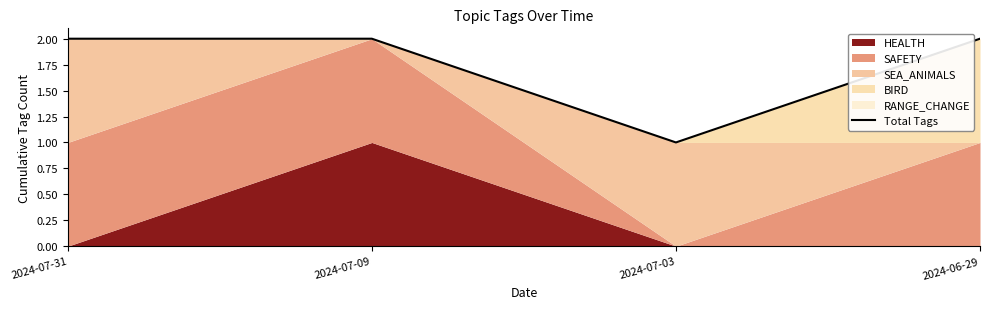

Reading left to right, extract all data points from this chart.

2	2	1	2